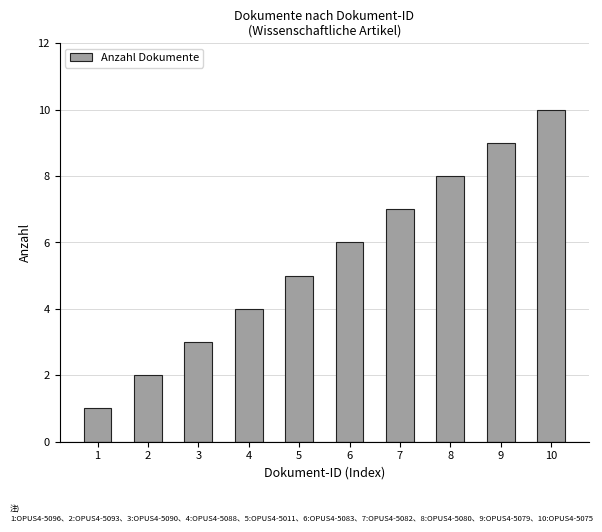

The value at 6 is 6. True or false?

True